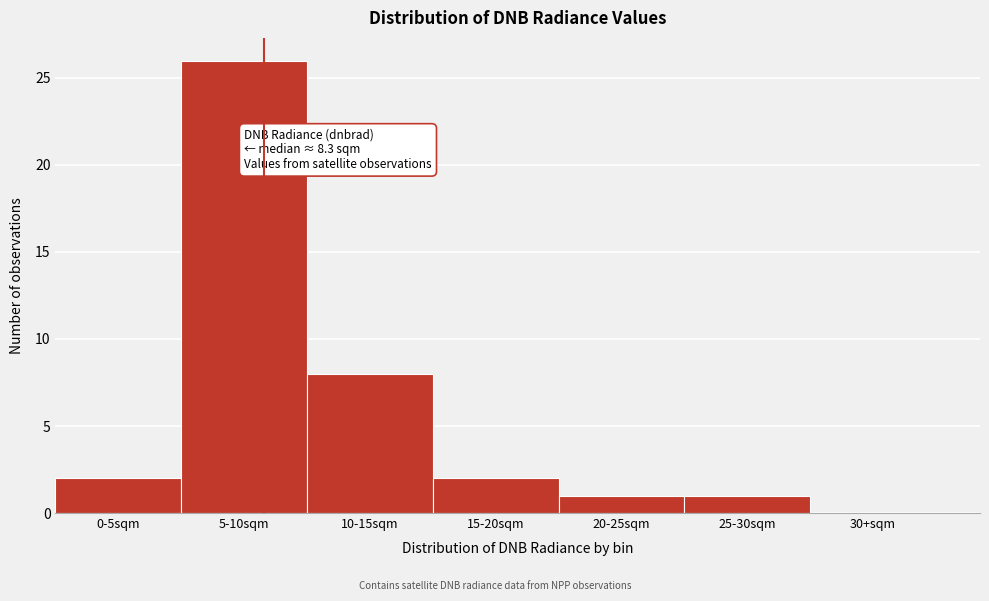

Reading left to right, transcribe all the data shown in this chart.

0-5sqm=2	5-10sqm=26	10-15sqm=8	15-20sqm=2	20-25sqm=1	25-30sqm=1	30+sqm=0